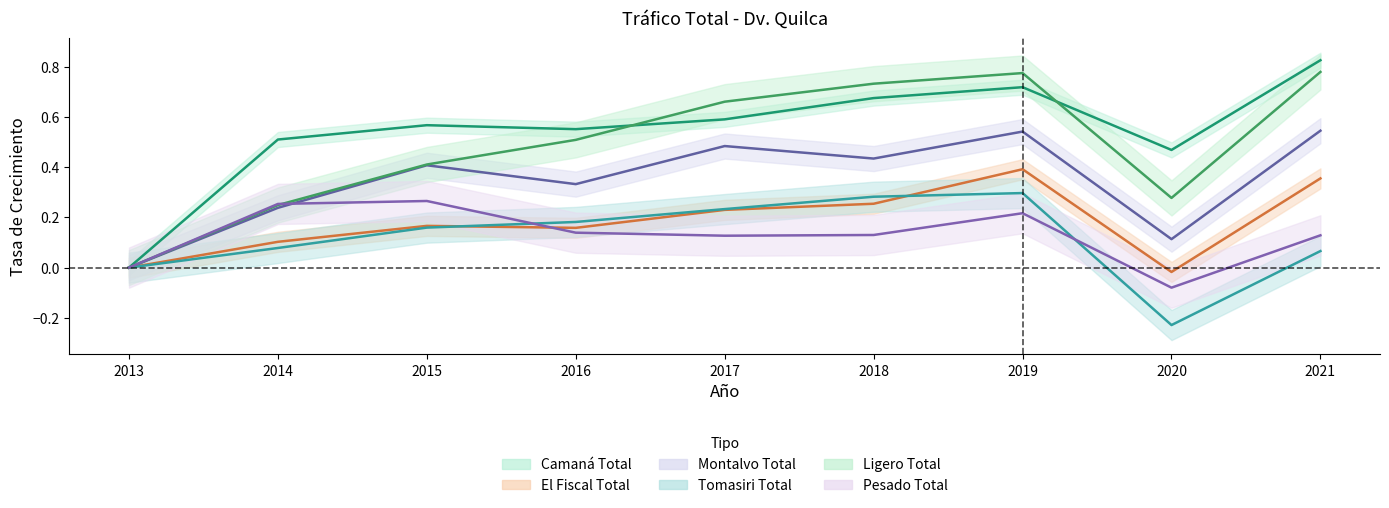

The Tomasiri Total series shows 0.1 at 2014. True or false?

True